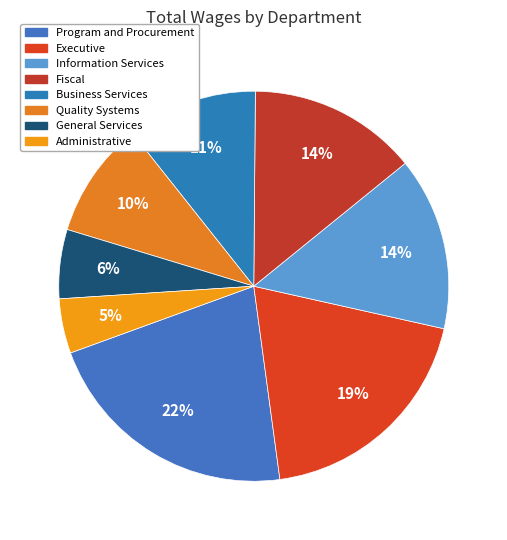

To the nearest percent, what portion does General Services represent?

6%